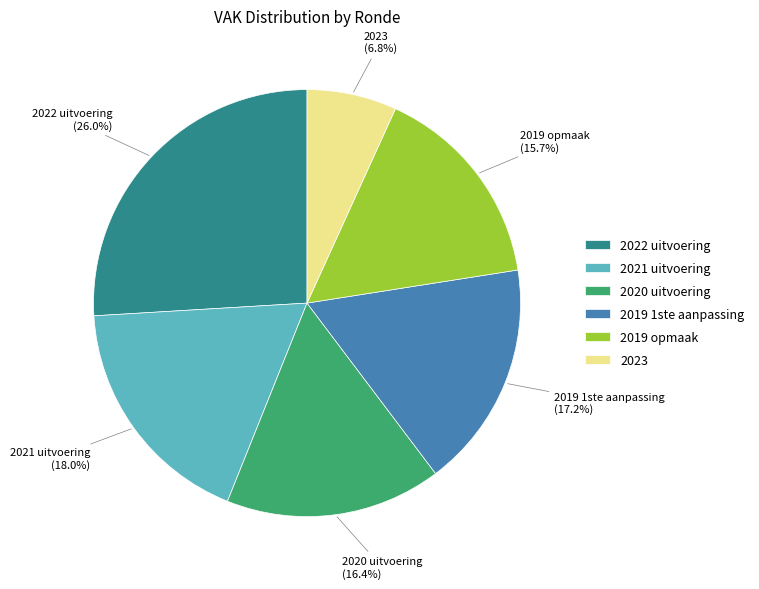

Which category has the smallest portion of the pie?

2023